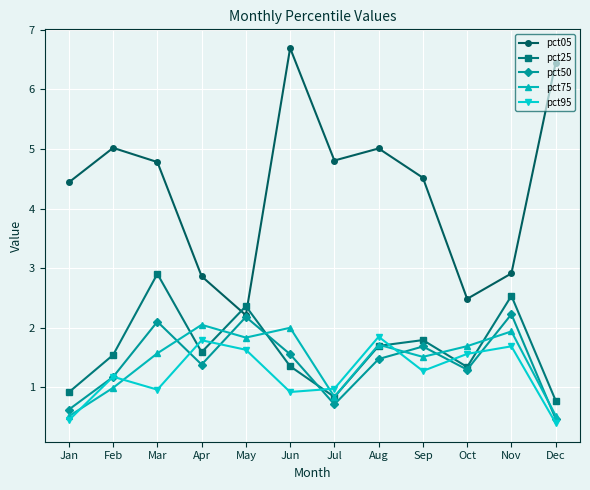

True or false: pct05 has a value of 1.6 at Aug.

False